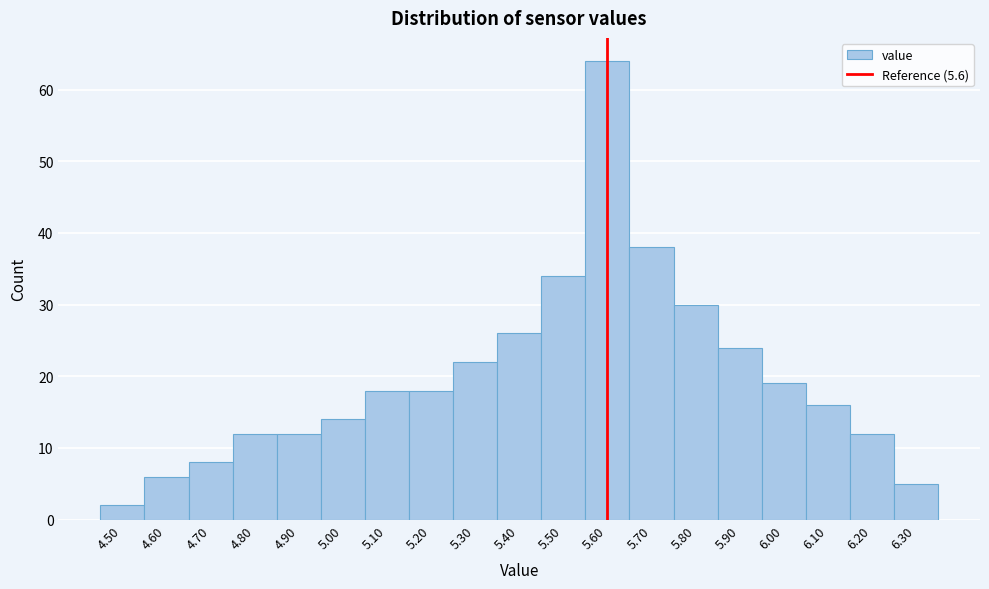

How tall is the bar that spans 5.55 to 5.65 on the x-axis? The values are not printed on the chart, so give them approximately, as read against the axis.

64